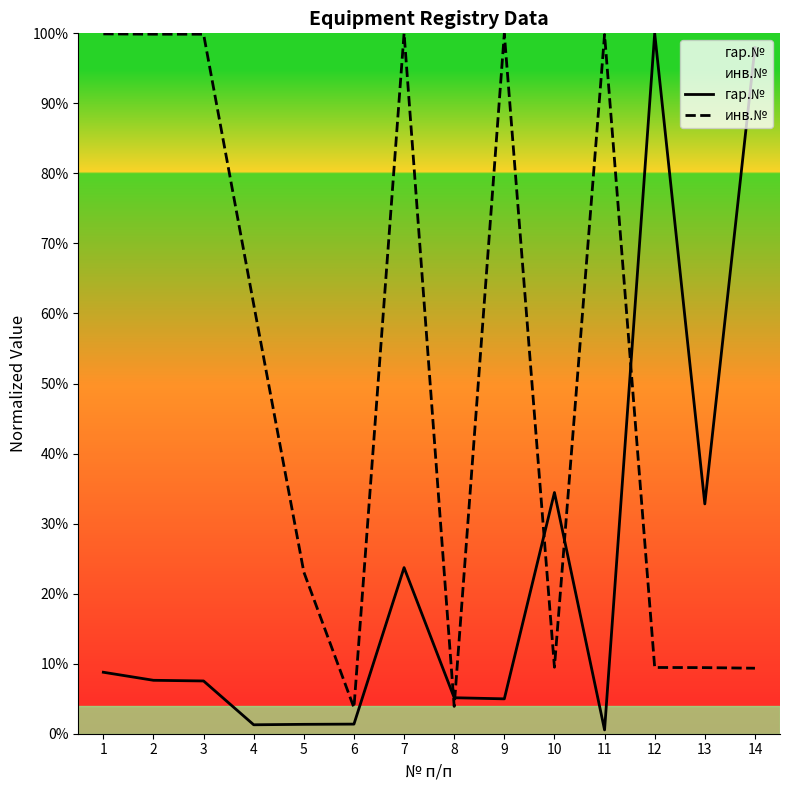

At how many categories does at least one series exceed 36?

9